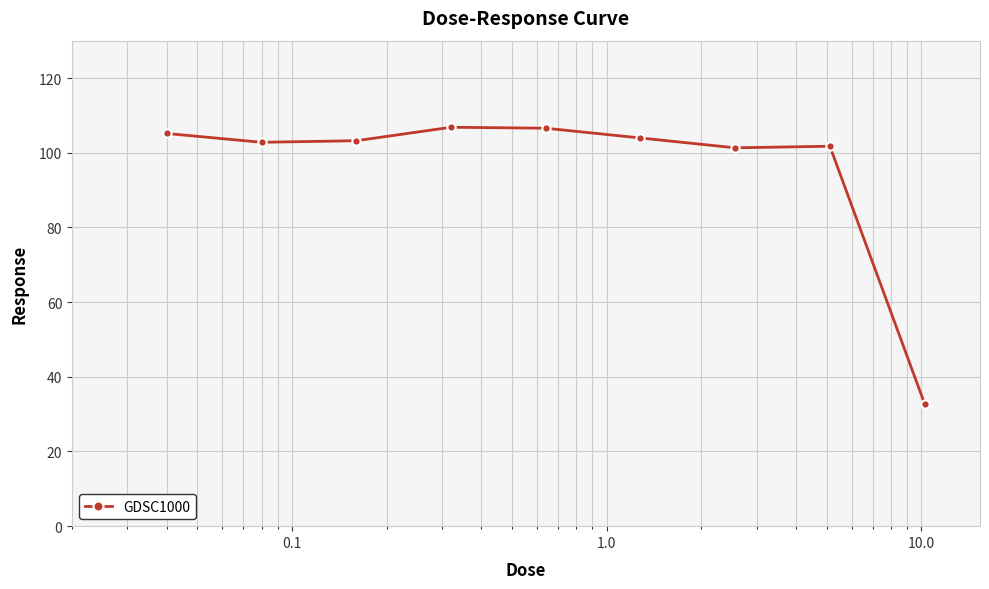

What is the greatest value displayed?

106.8